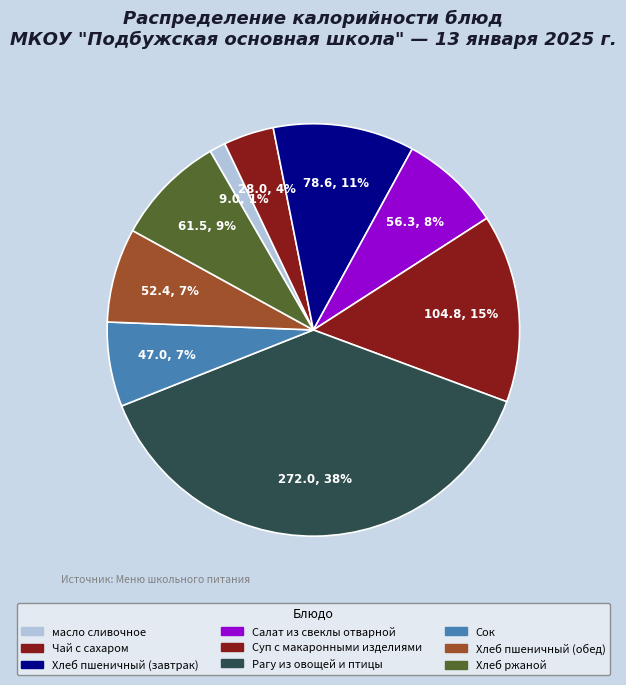

Does Салат из свеклы отварной account for over 50% of the chart?

No